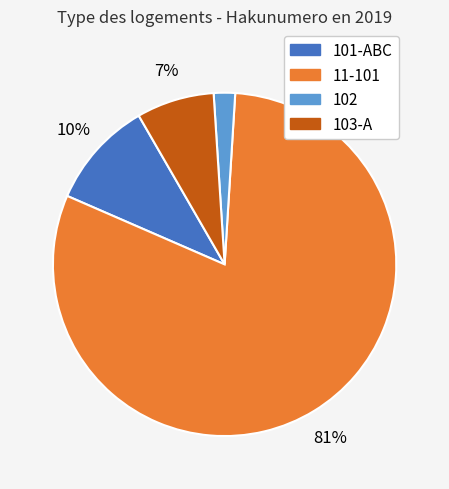

To the nearest percent, what is the average slice percentage?

25%